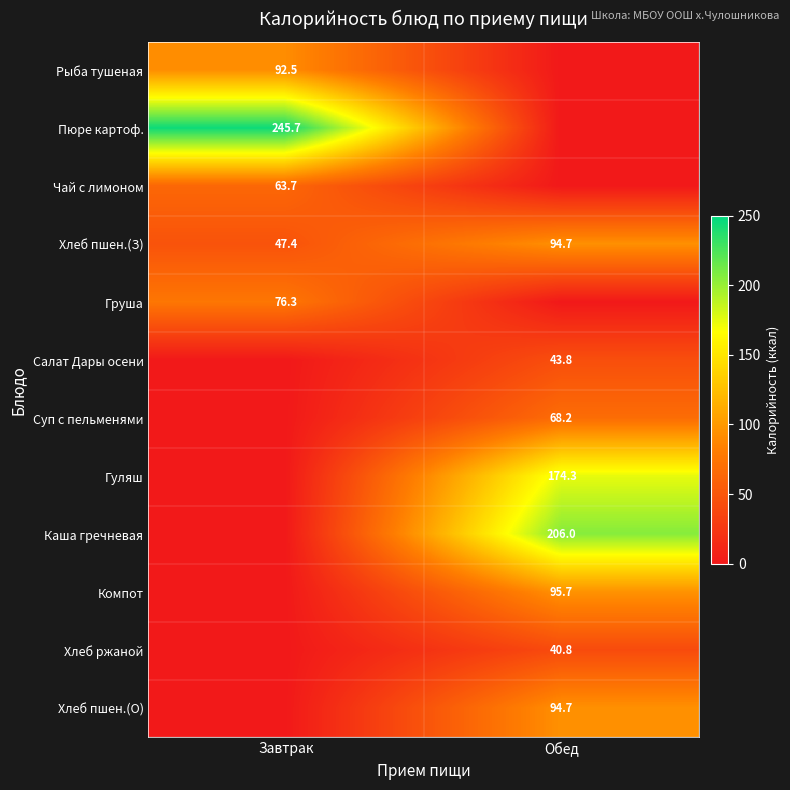

How many categories are shown in the chart?

2